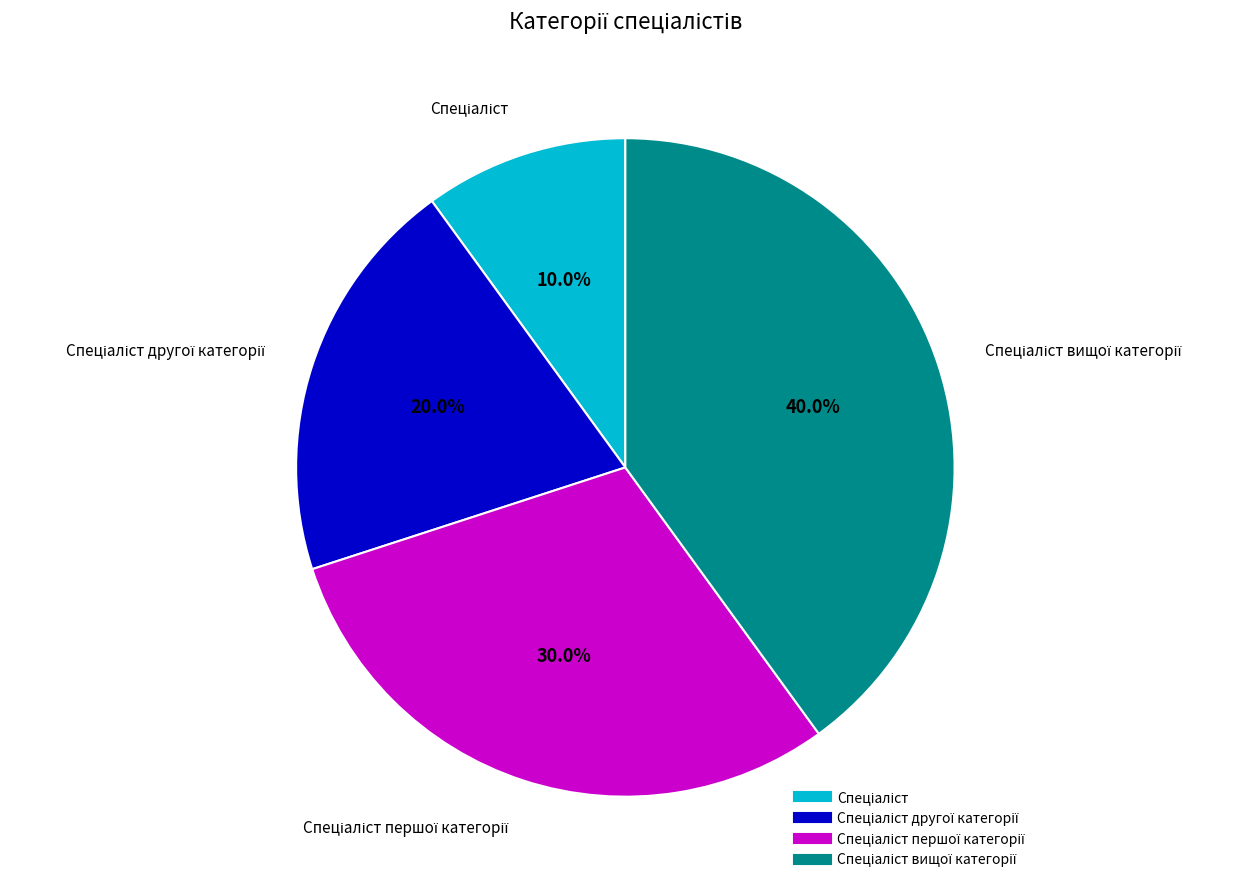

How many segments does this pie chart have?

4